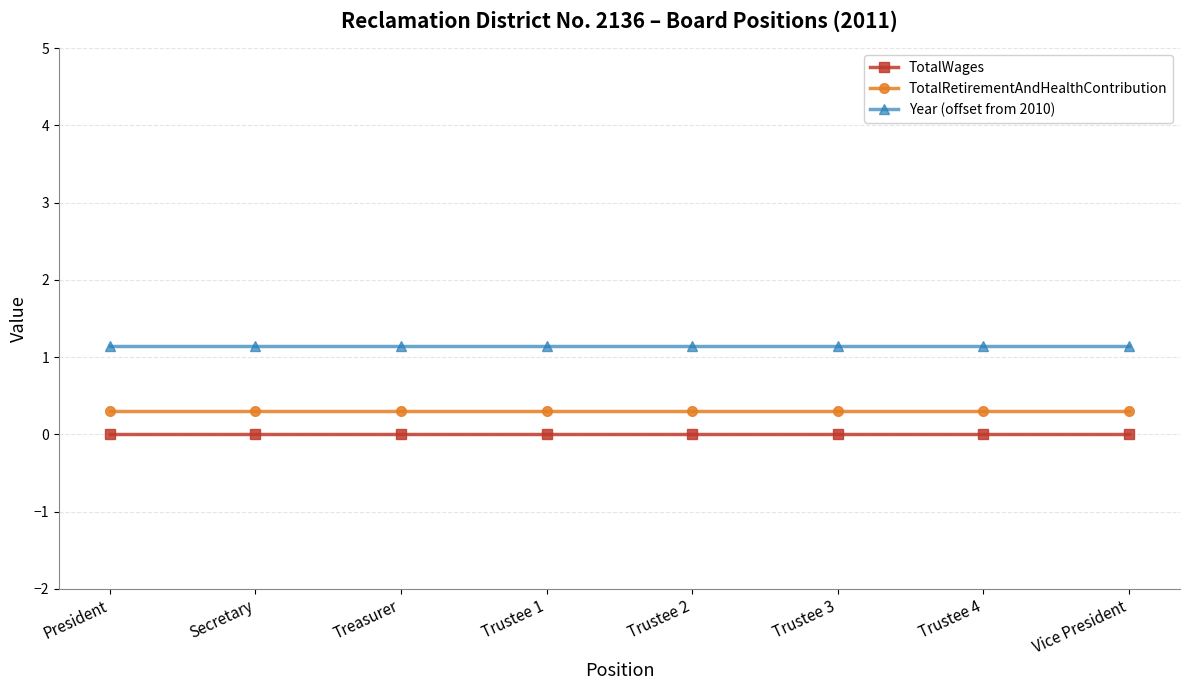

Is this an area chart (filled region under the line)?

No